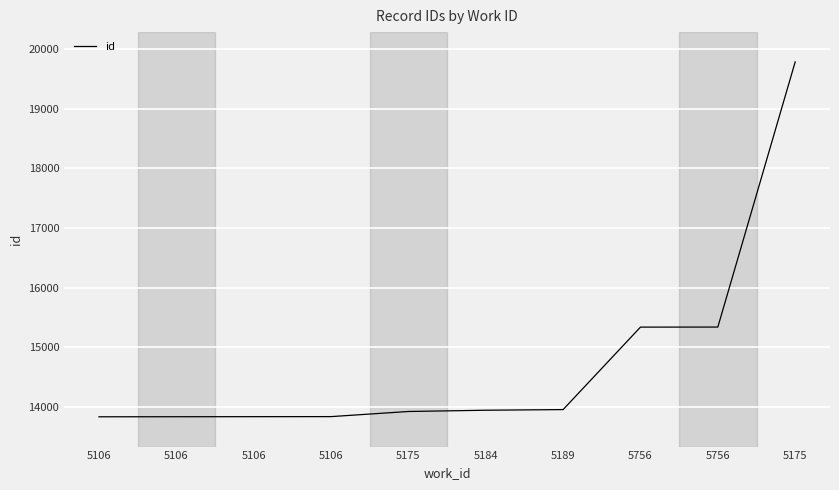

List the labels in order of value, smallest first.

5106, 5106, 5106, 5106, 5175, 5184, 5189, 5756, 5756, 5175